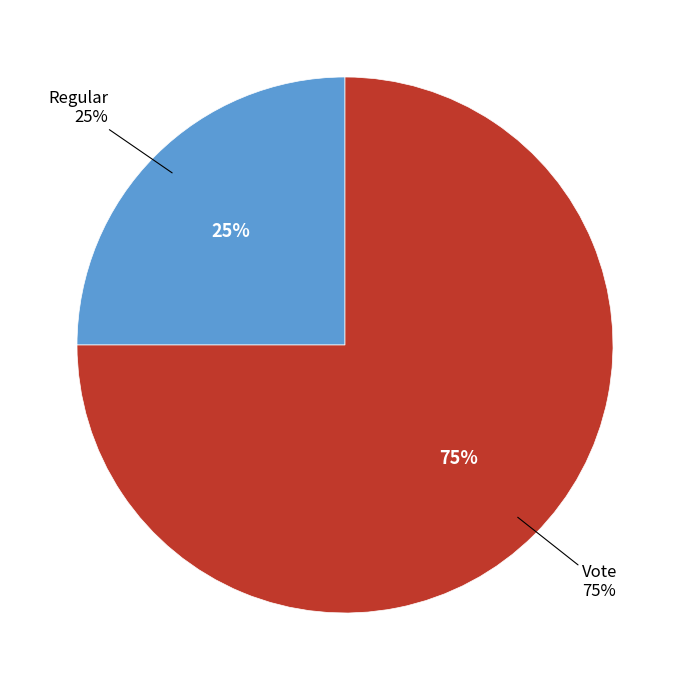

How many slices are in this pie chart?

2